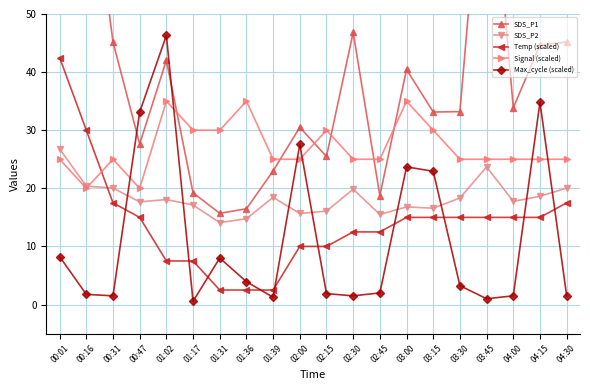

The value of Max_cycle (scaled) at 02:15 is 3.0. True or false?

False